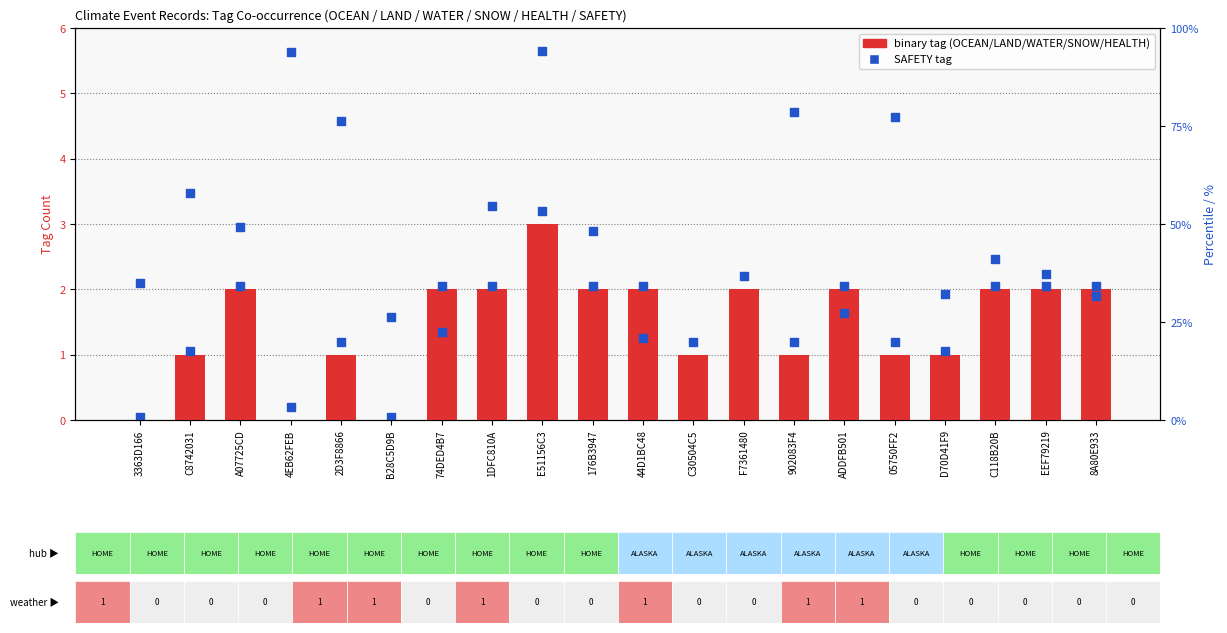

At how many categories does at least one series exceed 28?

16